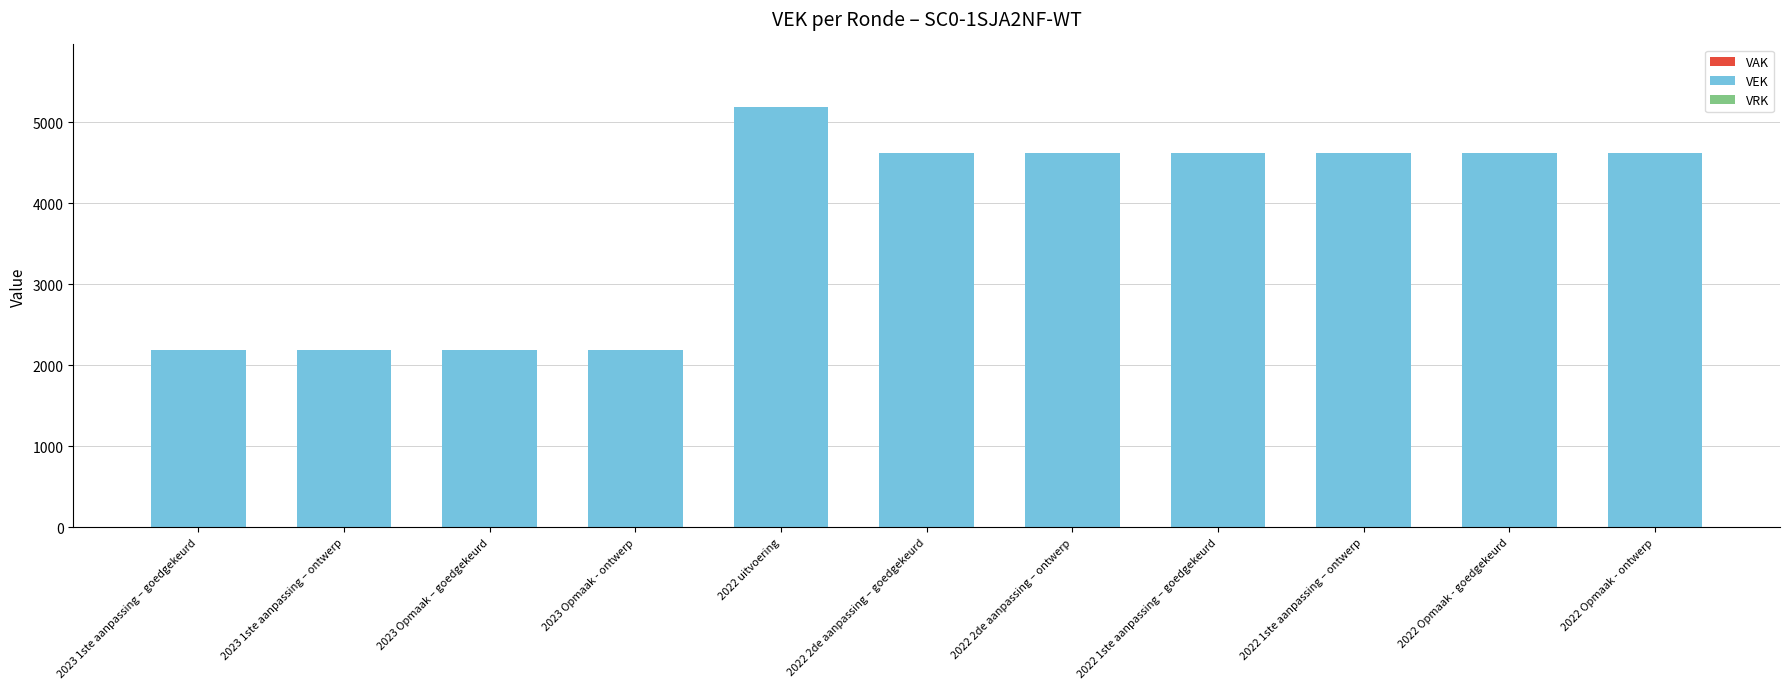

The value at 2022 2de aanpassing – ontwerp is 2131. True or false?

False